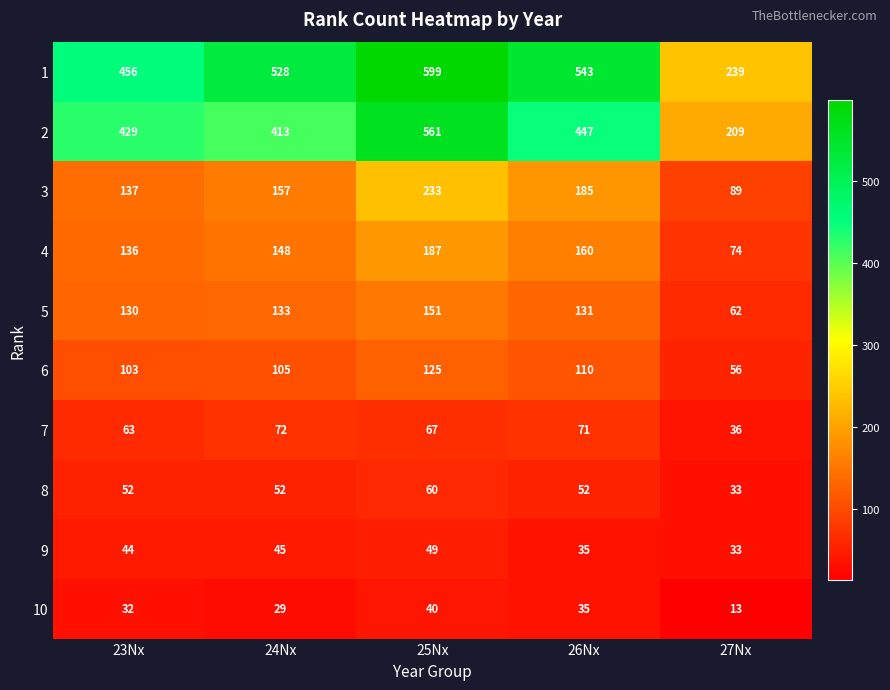

What is the total value across all series at 23Nx?

1582